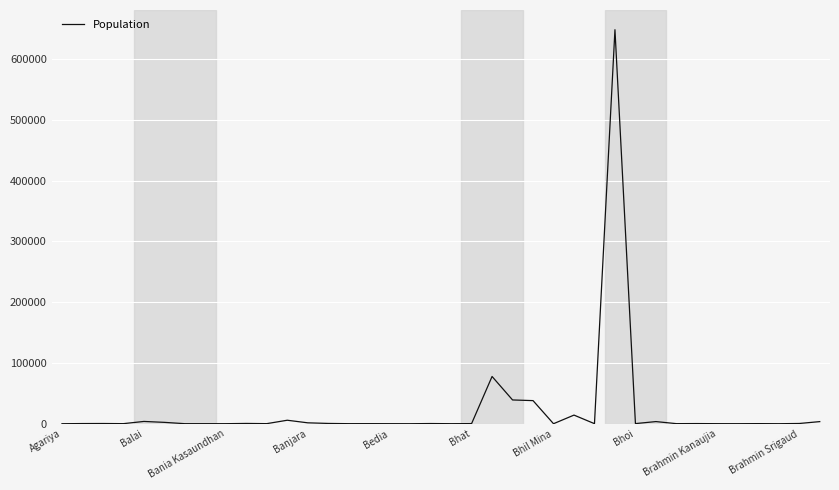

What is the difference between the maximum and minimum values?

647990